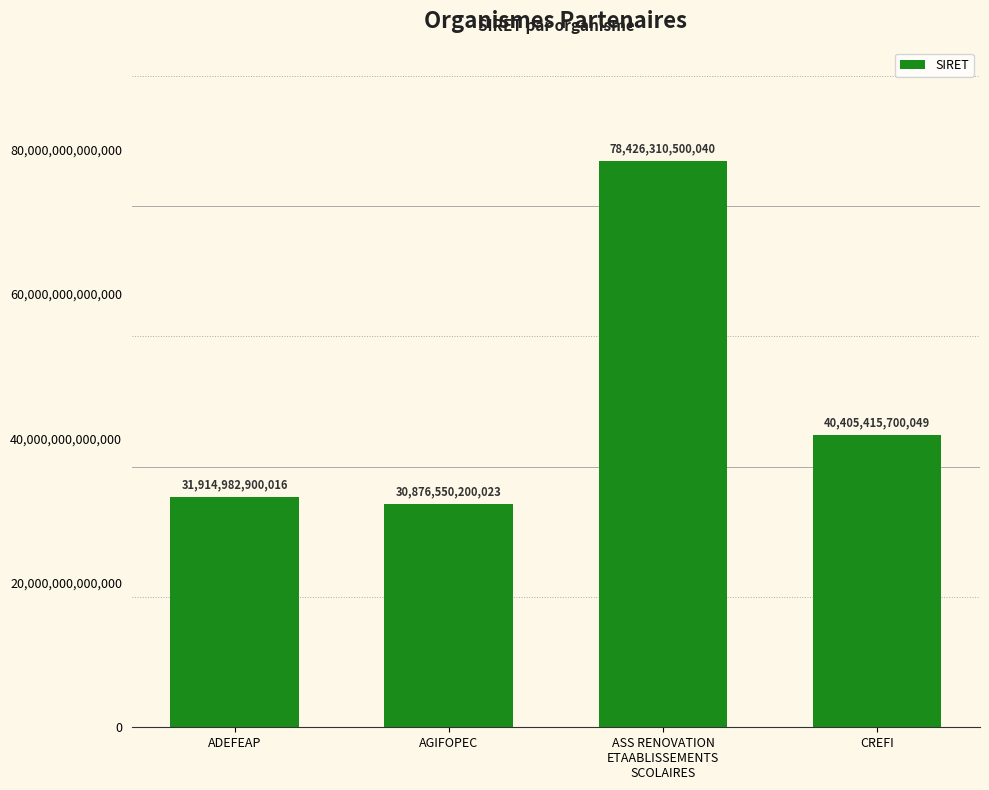

What is the ratio of the value at CREFI to the value at ADEFEAP?

1.3